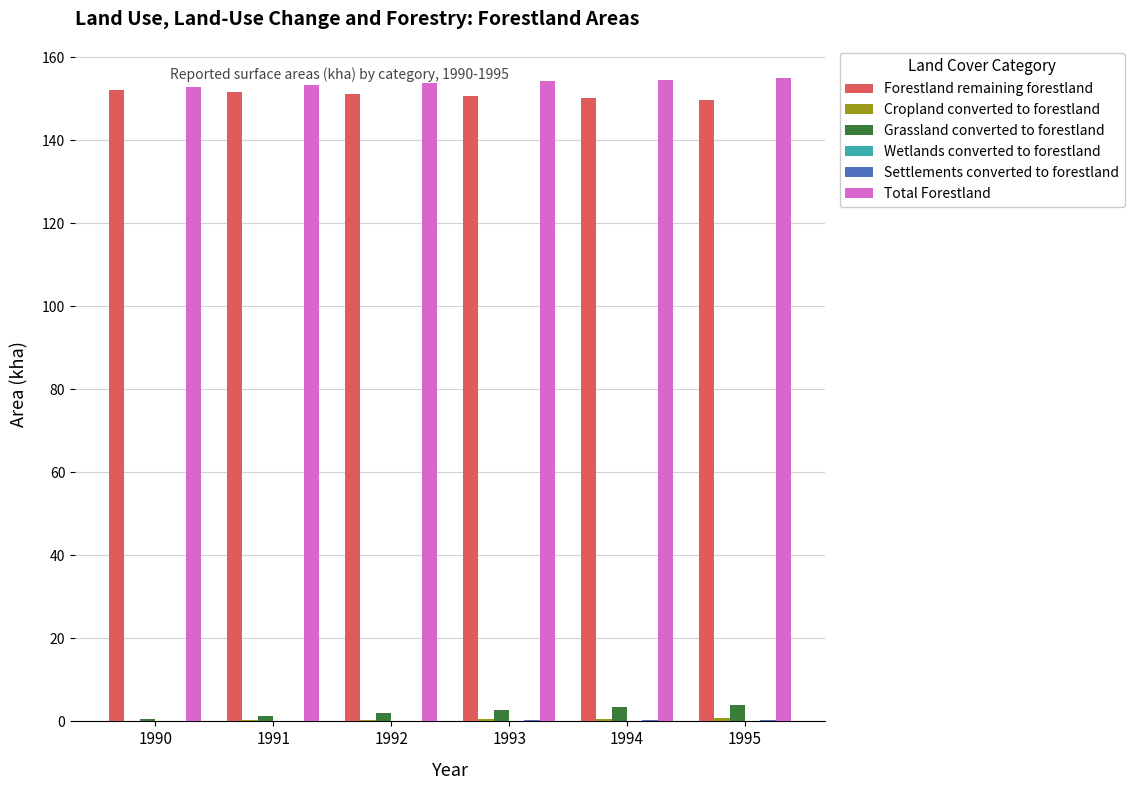

What is the maximum value shown in the chart?

155.1